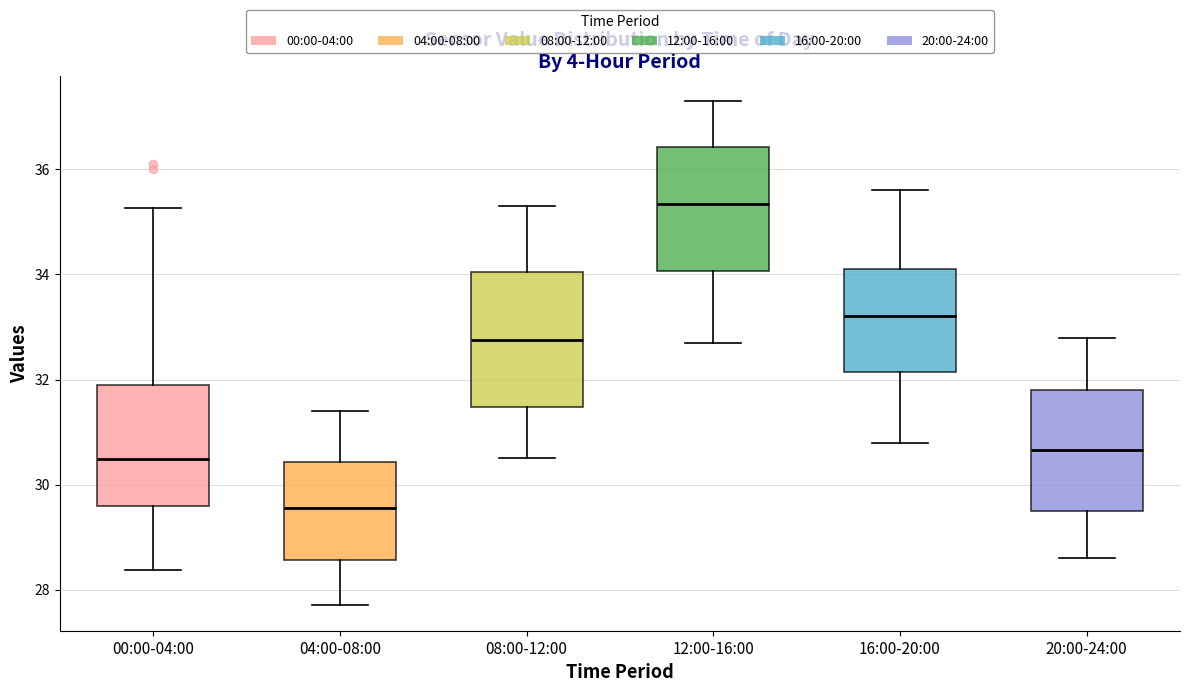

Where is the upper edge of the box for 16:00-20:00 on the y-axis? The values are not printed on the chart, so give them approximately, as read against the axis.

34.2